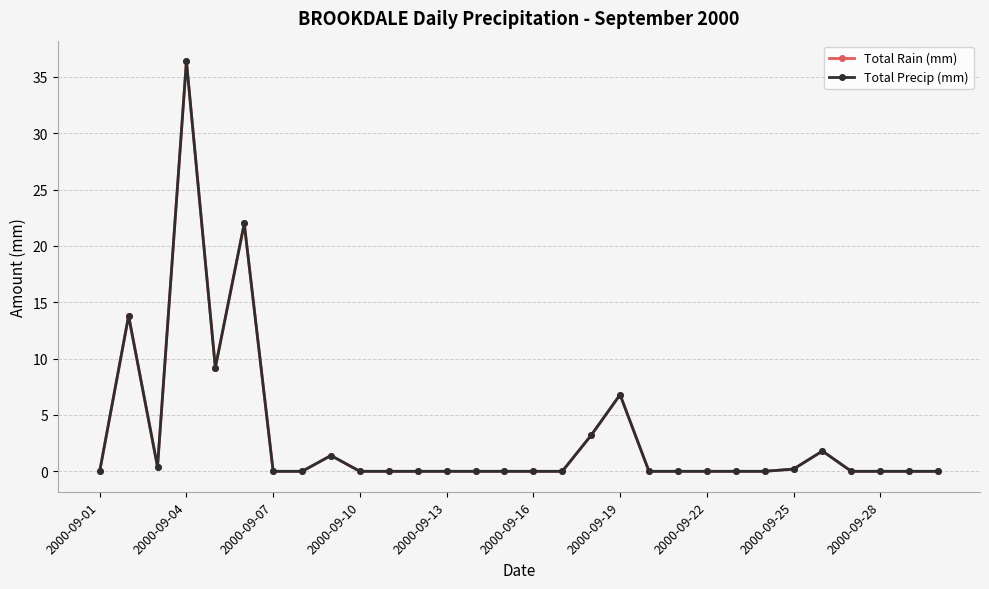

Does the chart have visible grid lines?

Yes